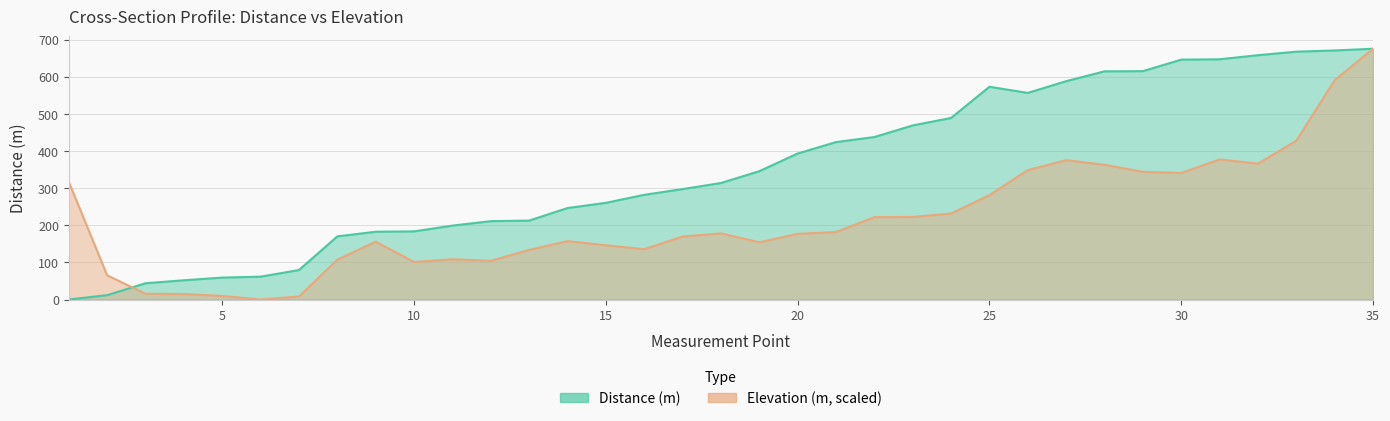

At which label does Distance (m) first exceed 313?

18